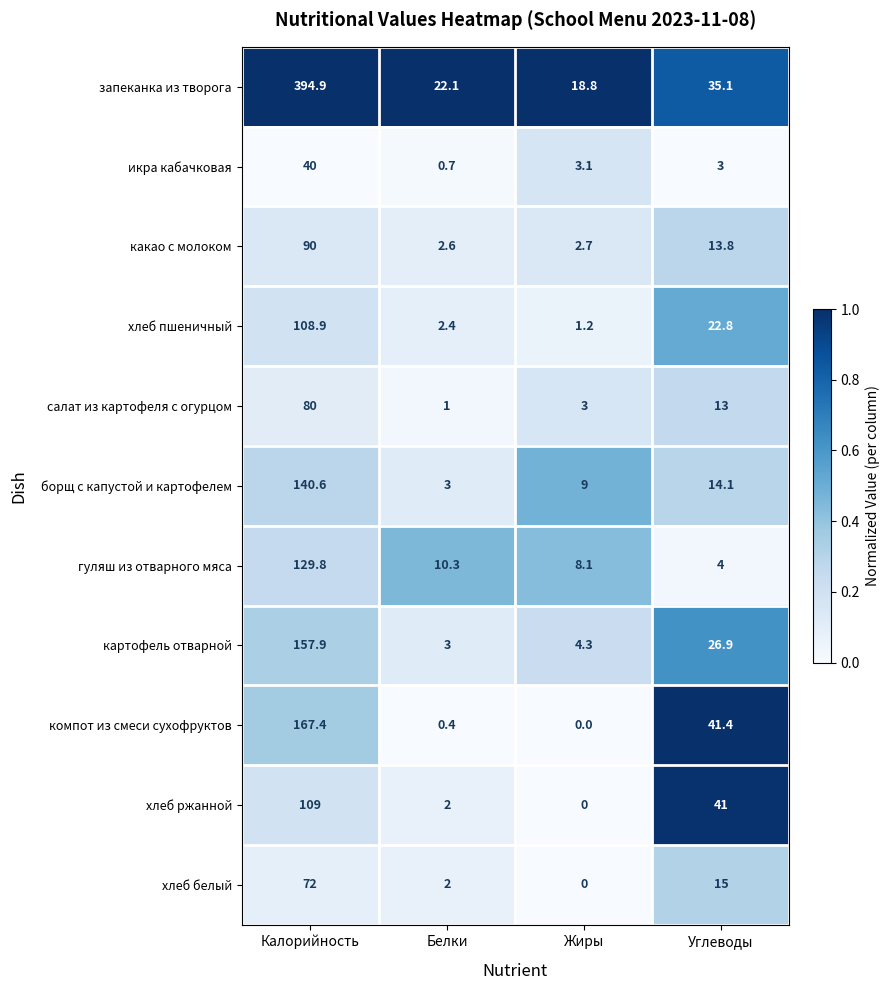

What is the difference between the гуляш из отварного мяса values at Углеводы and Белки?

6.3